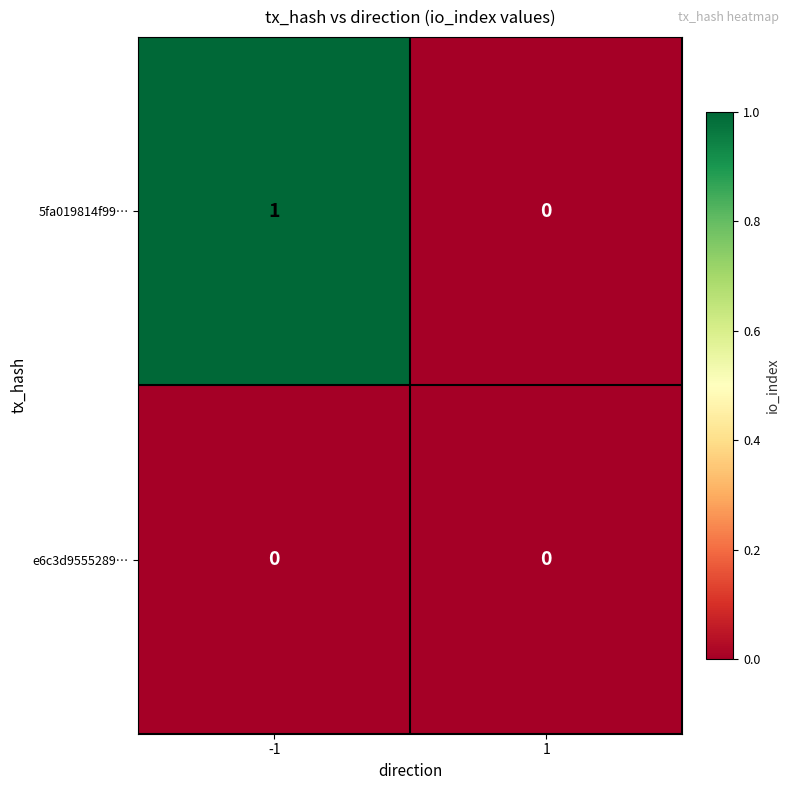

Reading left to right, transcribe all the data shown in this chart.

5fa019814f99…: -1=1	1=0
e6c3d9555289…: -1=0	1=0